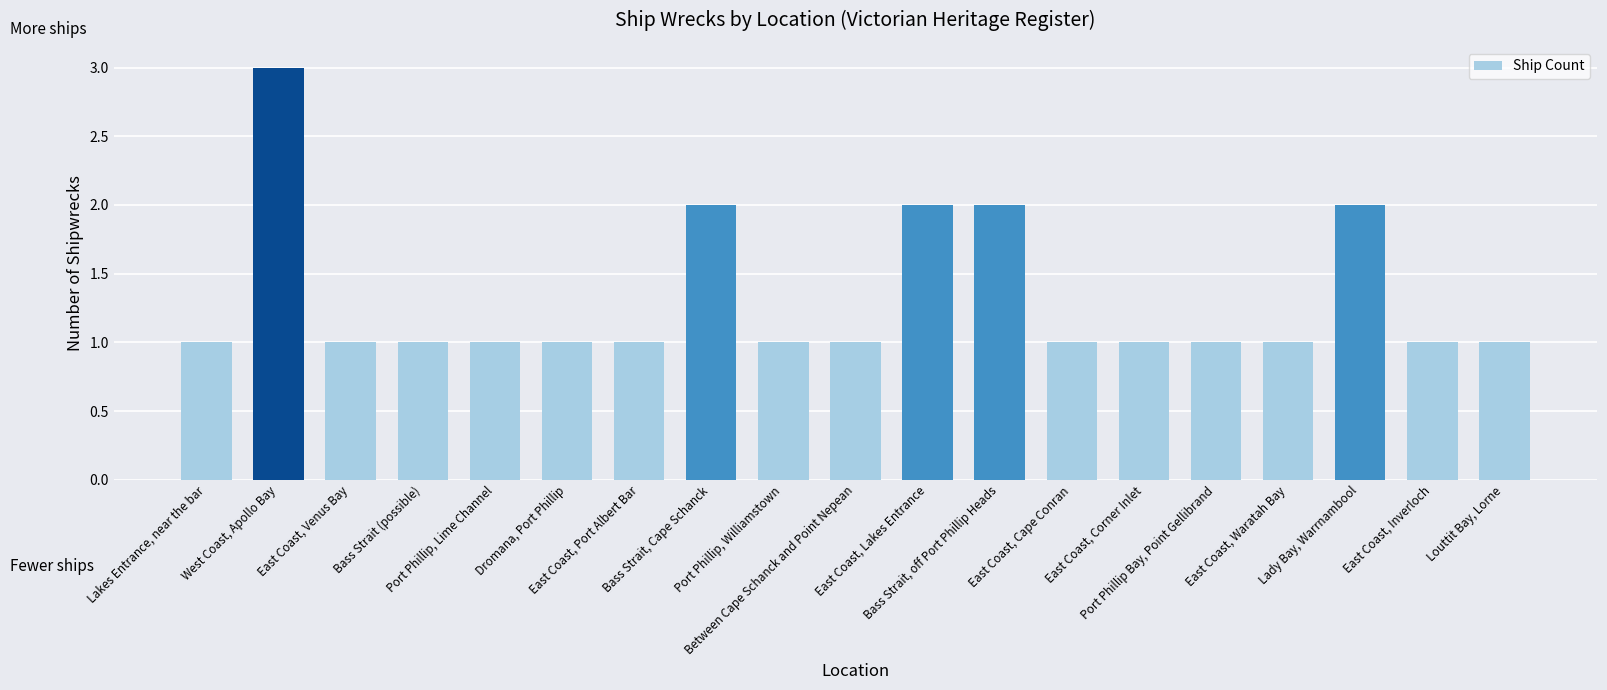

Is it true that the value at Dromana, Port Phillip is 1?

True